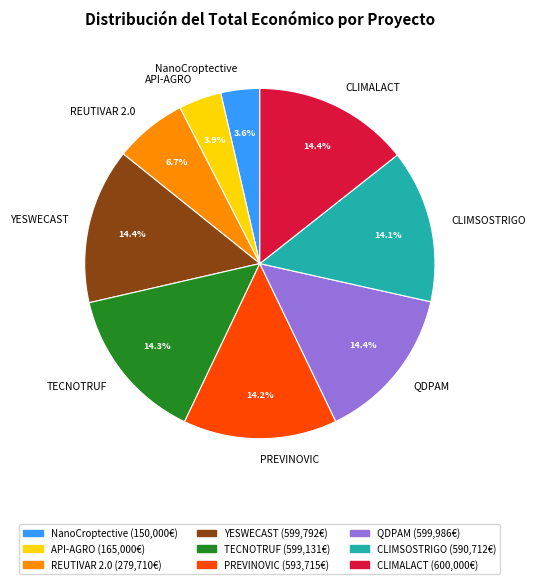

What percentage is the YESWECAST slice, to the nearest percent?

14%